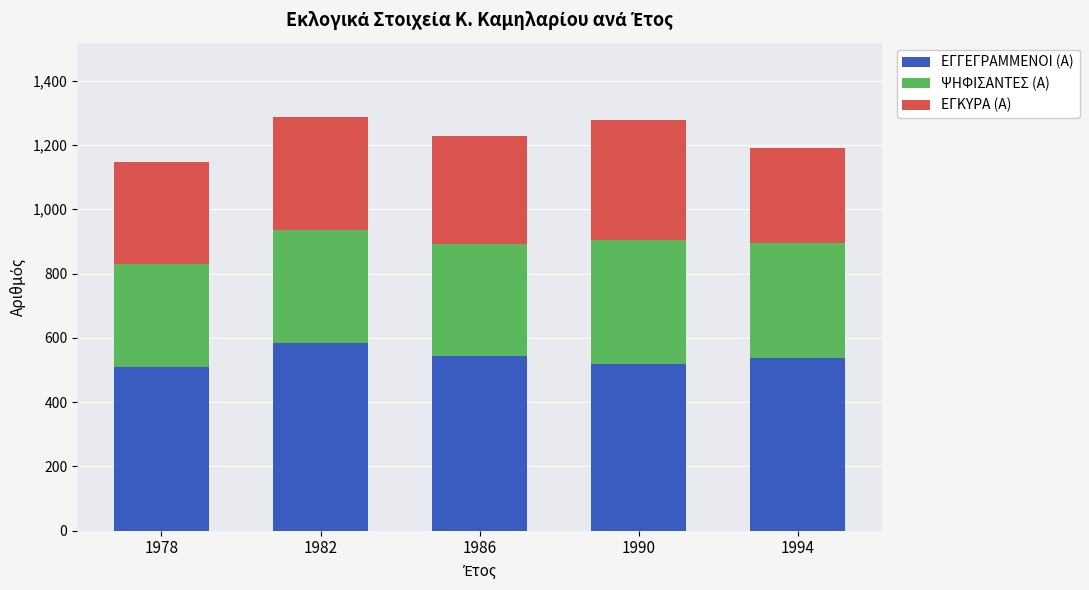

What is the total value across all series at 1990?

1279